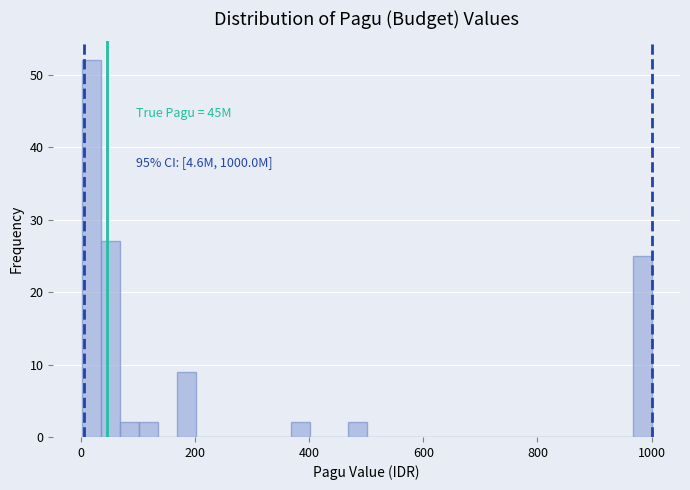

Read against the x-axis, roughly where is the centre of the tallest bar?

20